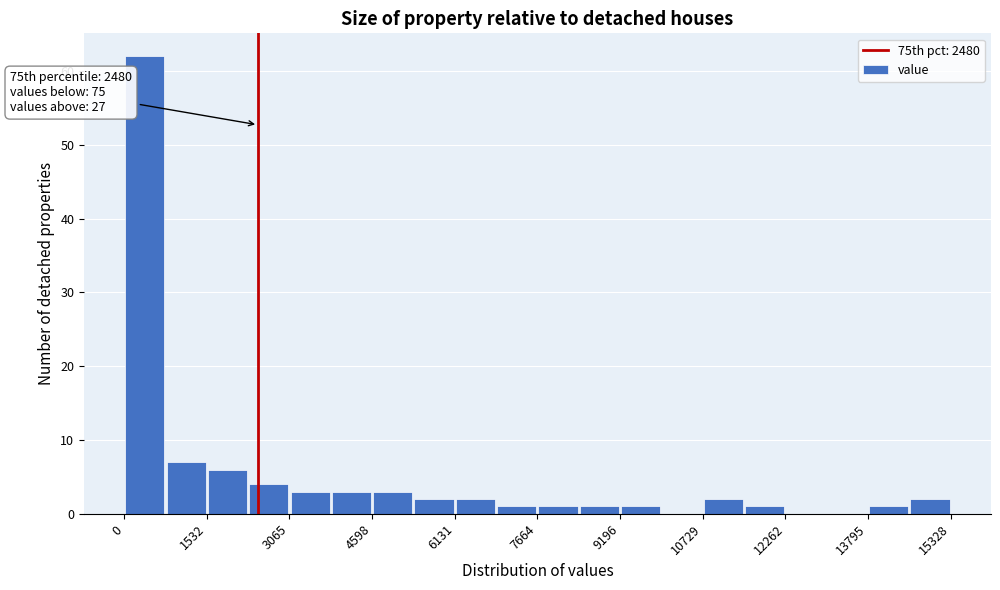

Read against the x-axis, roughly where is the centre of the tallest bar?

400